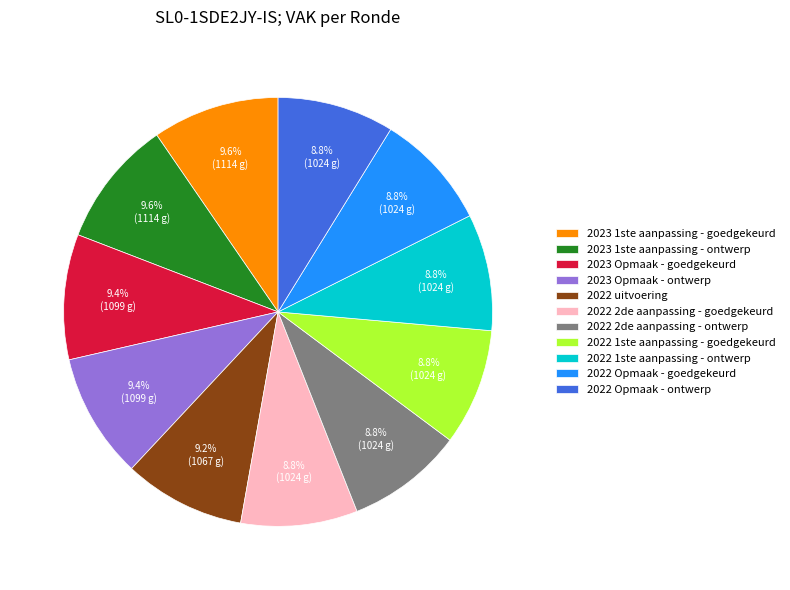

How much of the chart is everything except 2023 Opmaak - ontwerp?

90.6%